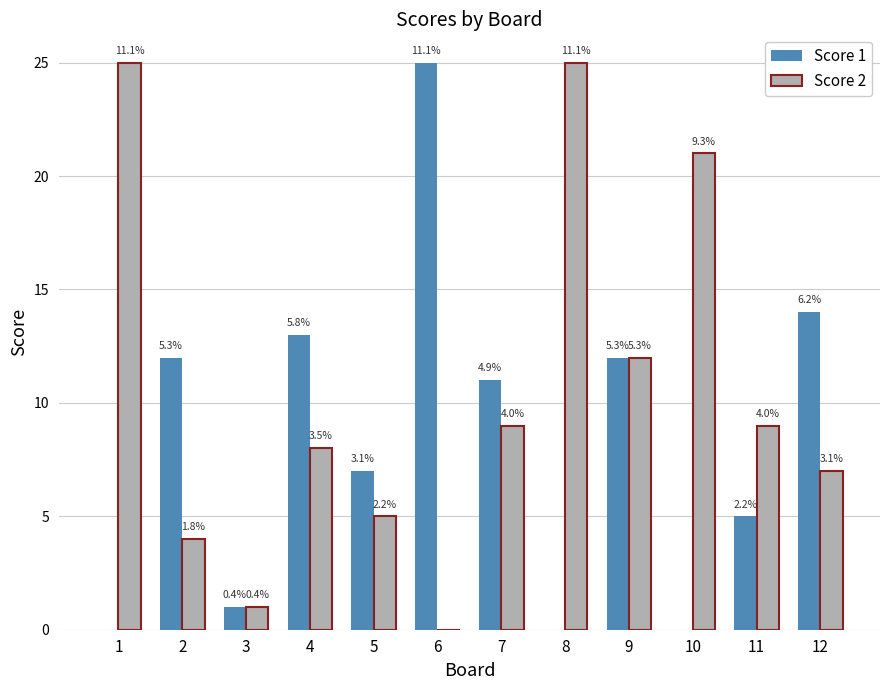

What is the value of the Score 2 bar at the 3rd from the left?

1